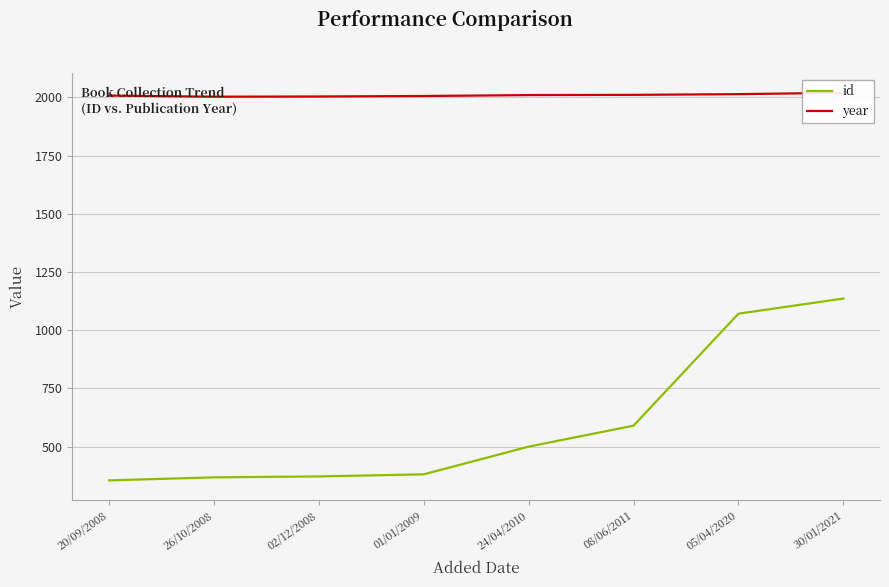

The value of id at 05/04/2020 is 1812. True or false?

False